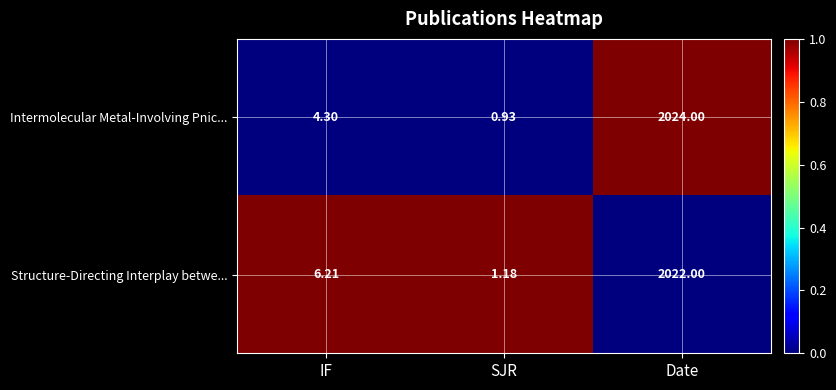

At which label does Structure-Directing Interplay betwe... reach its minimum?

SJR